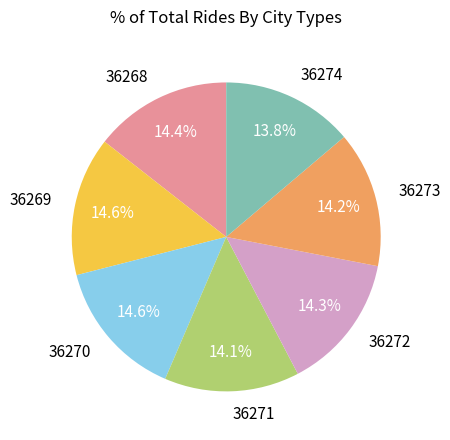

Is it true that 36269 is 8% of the pie?

False